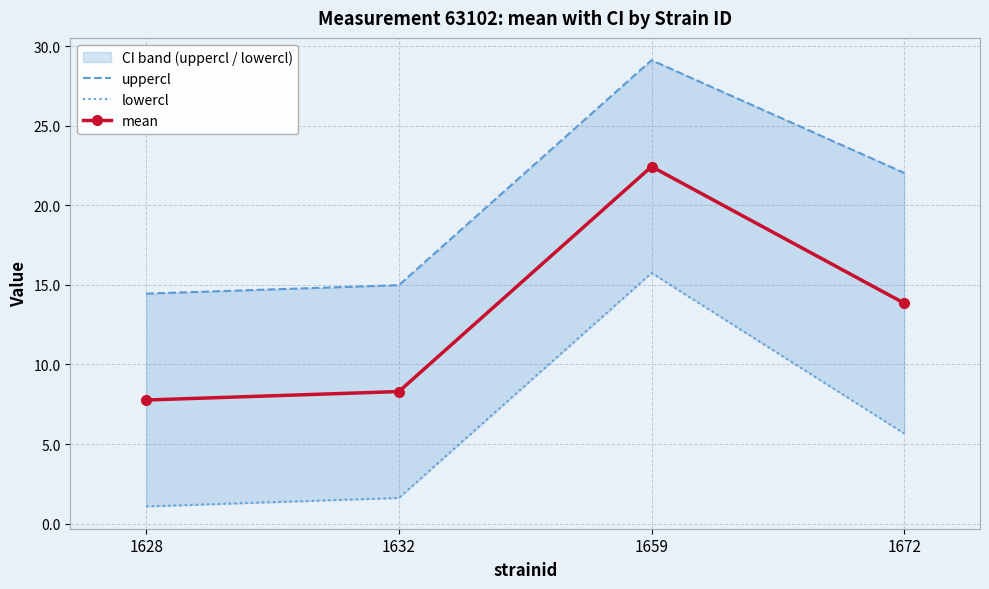

How many data points in lowercl are less than 5?

2